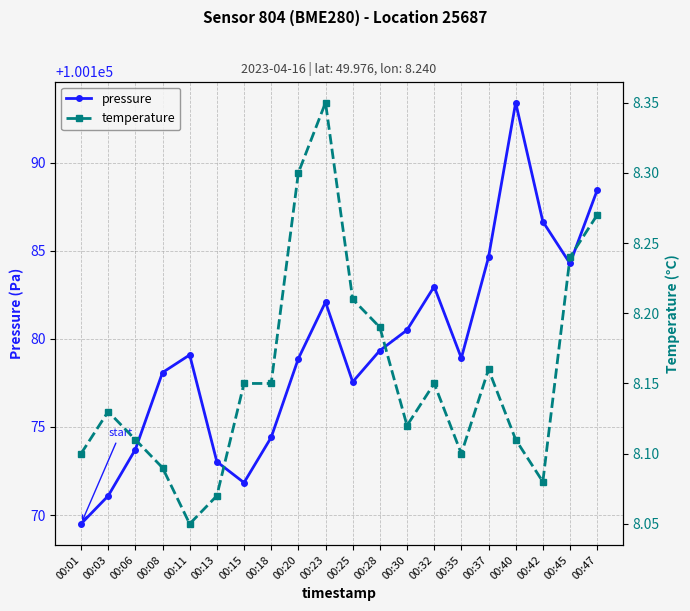

What is the sum of all temperature values?

163.1